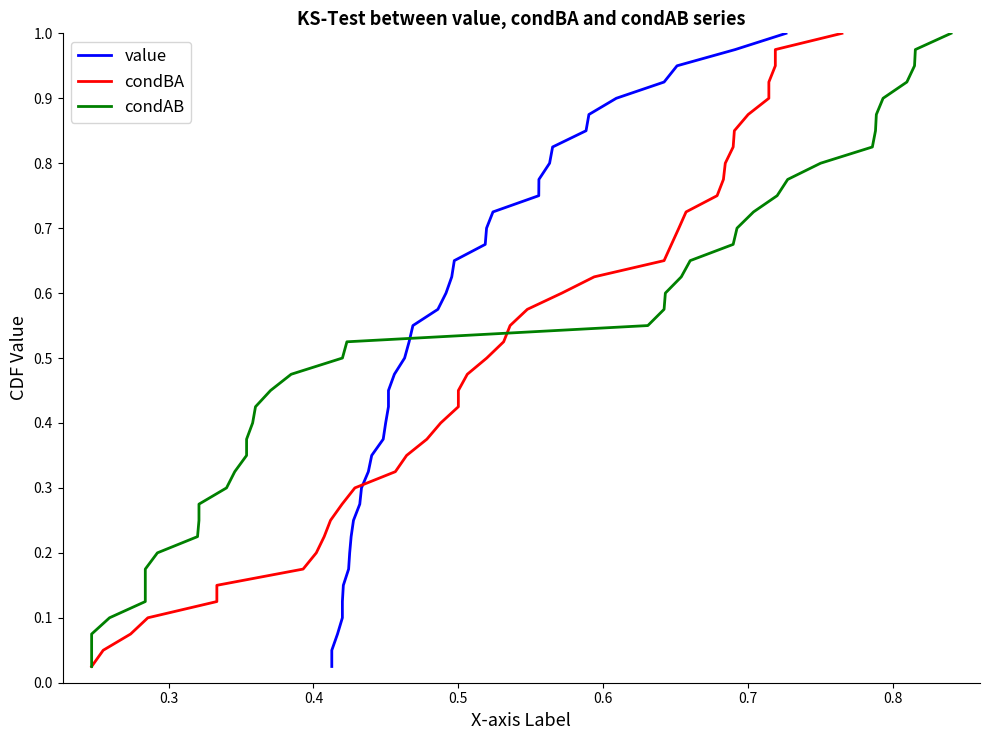

The value of value at 14 is 0.7. True or false?

False